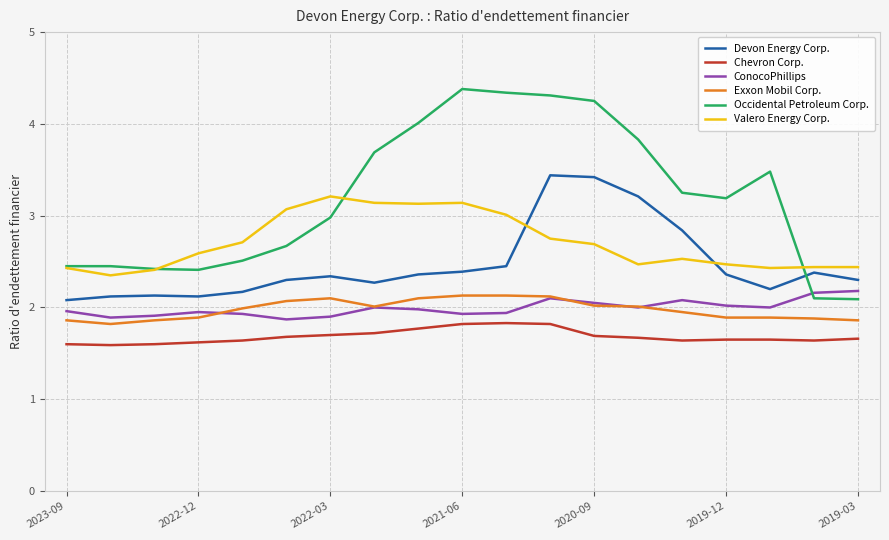

What is the highest value of the Occidental Petroleum Corp. series?

4.4